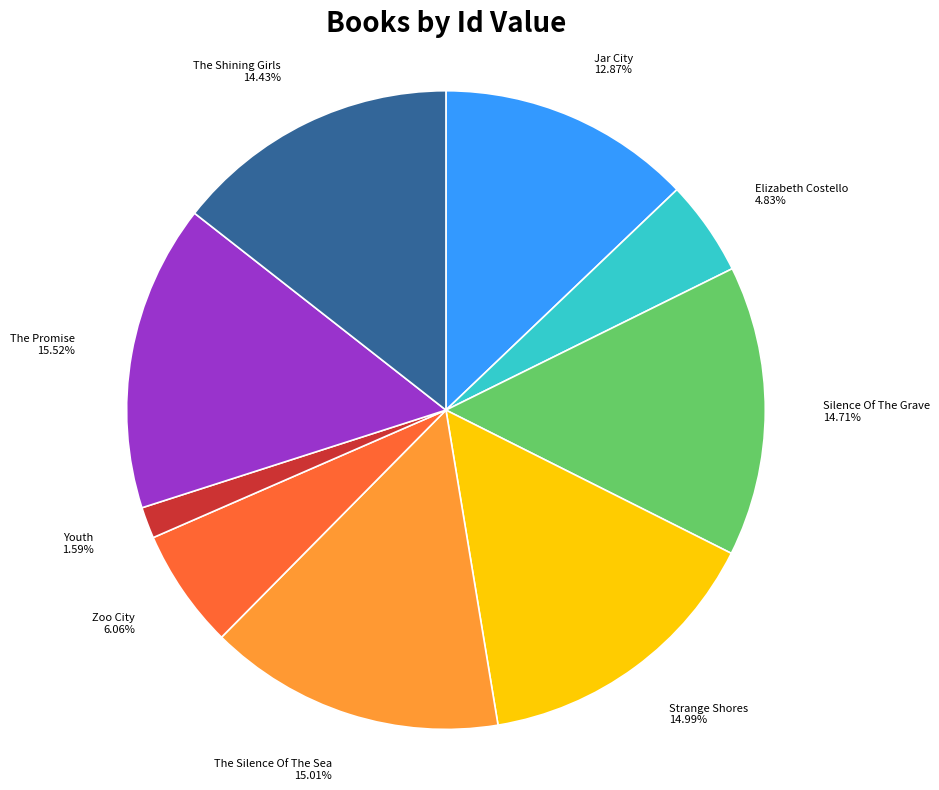

What percentage do Youth and Strange Shores together represent?

16.6%